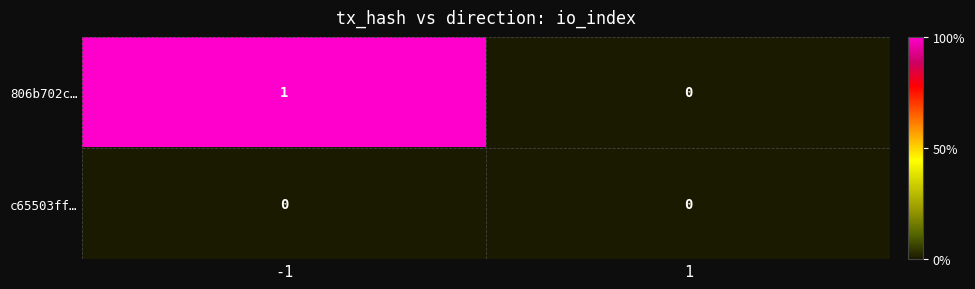

Is it true that 806b702c… equals 1 at -1?

True